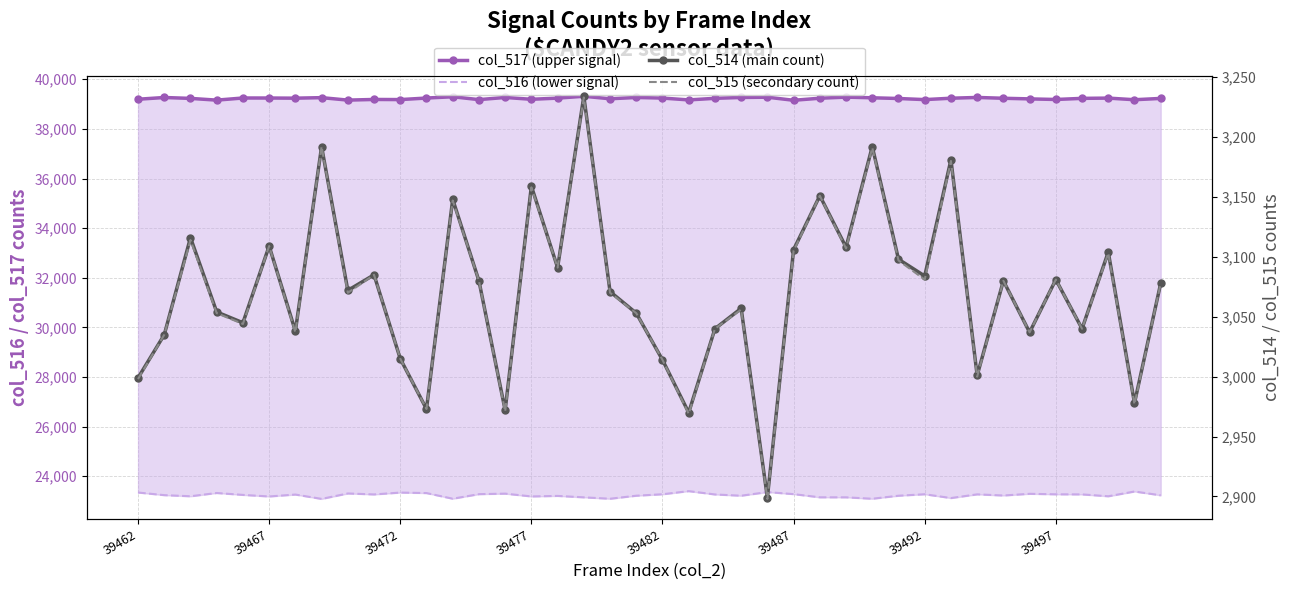

What is the difference between the maximum and minimum values in the col_514 (main count) series?

335